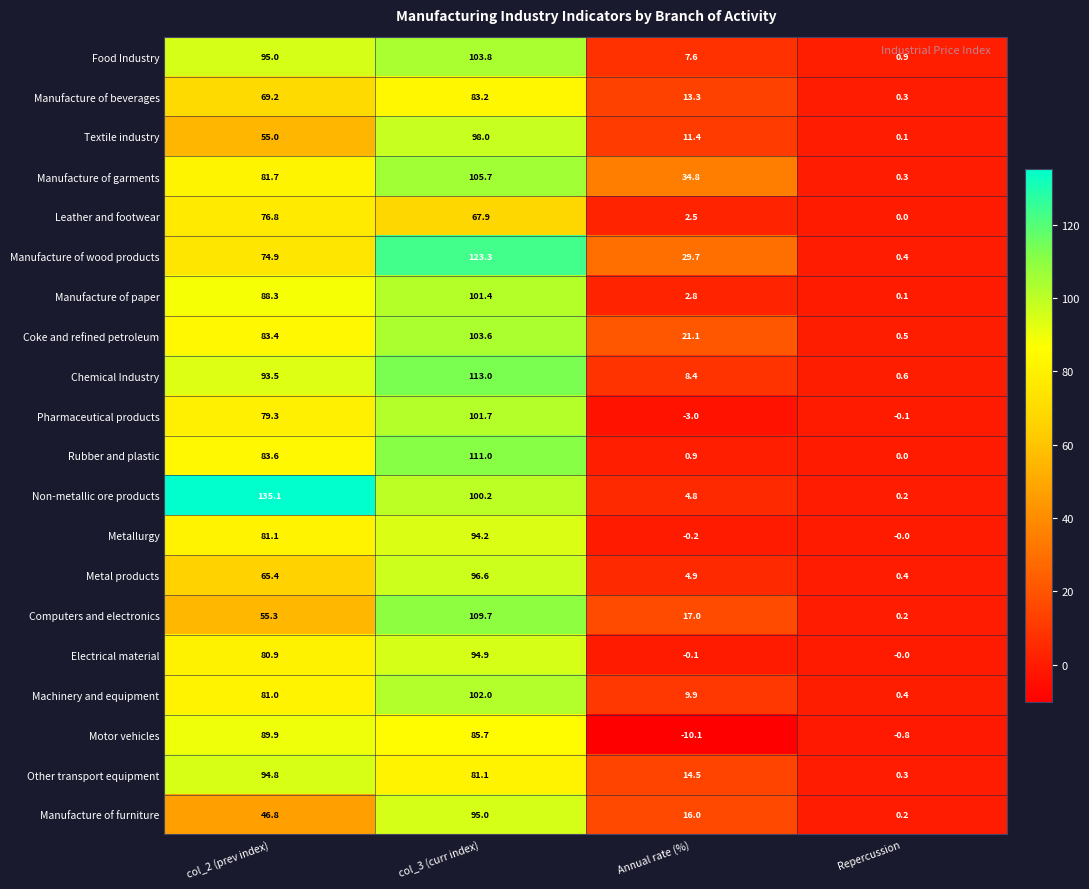

Where is Coke and refined petroleum nearest to the value 52?

Annual rate (%)